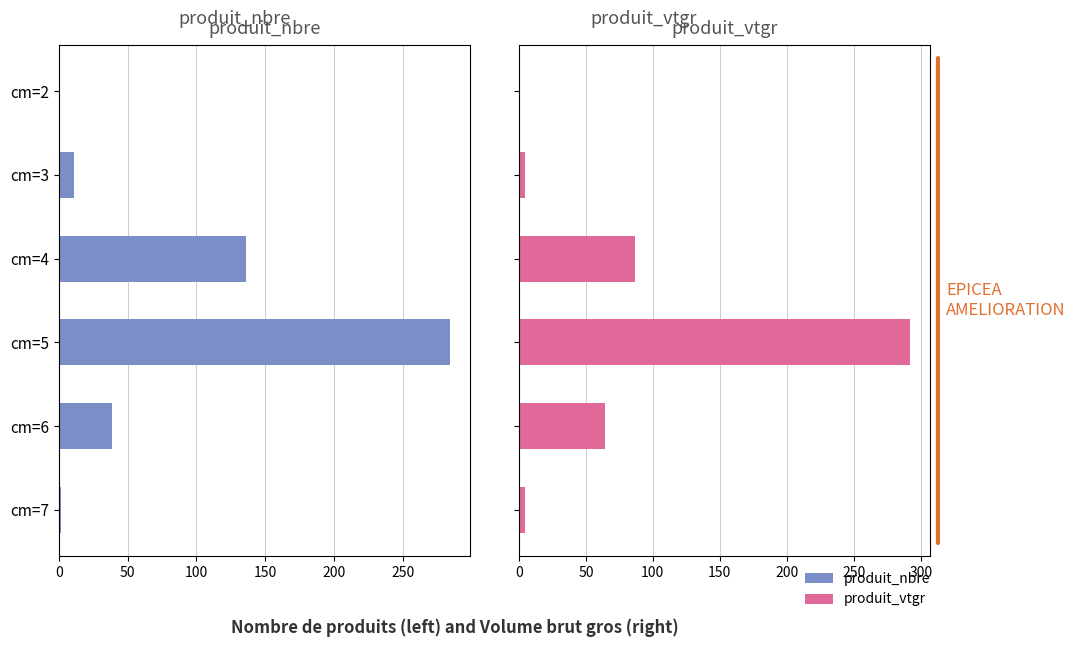

Rank the series at 50 from lowest to highest value.

produit_vtgr, produit_nbre